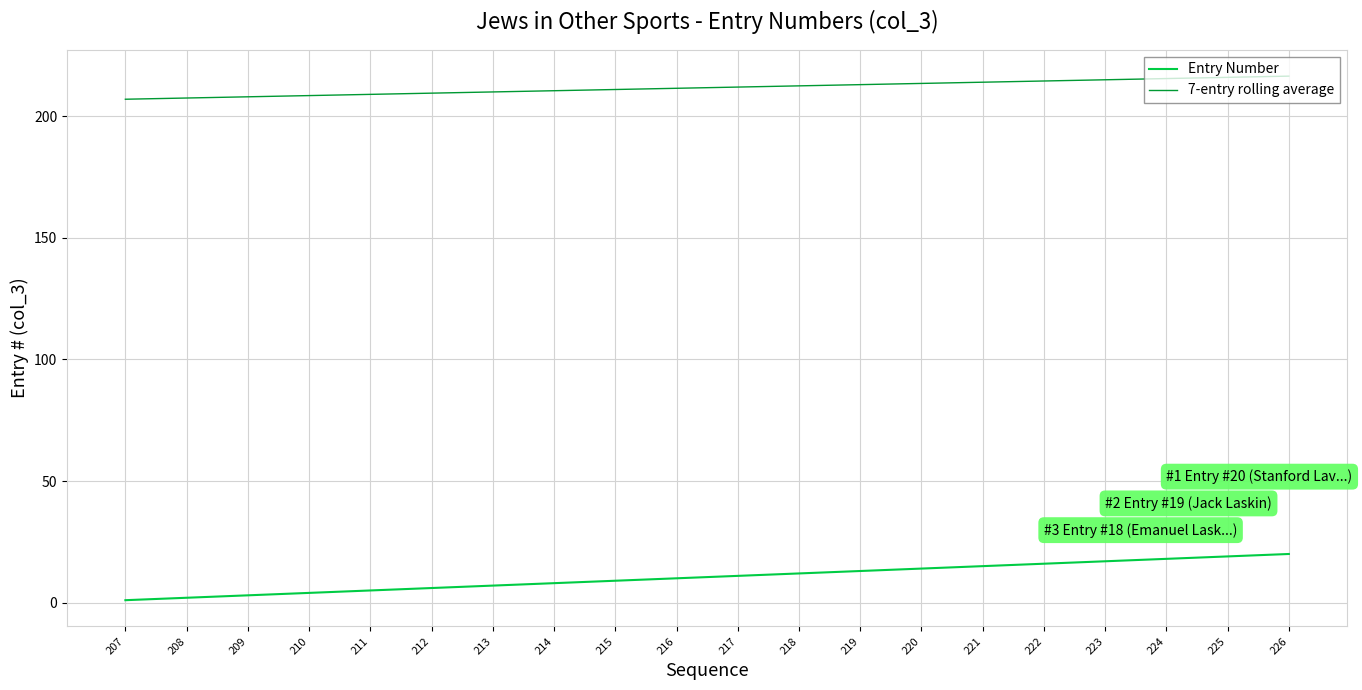

What is the difference between the maximum and minimum values in the Entry Number series?

19.0